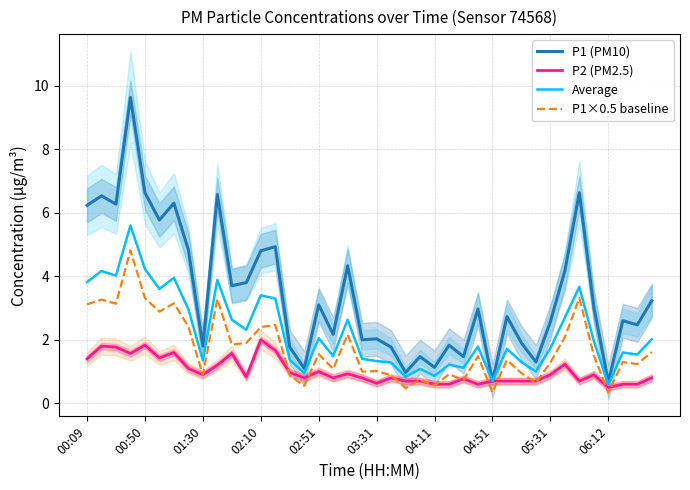

True or false: P1×0.5 baseline has a value of 0.2 at 30.

False